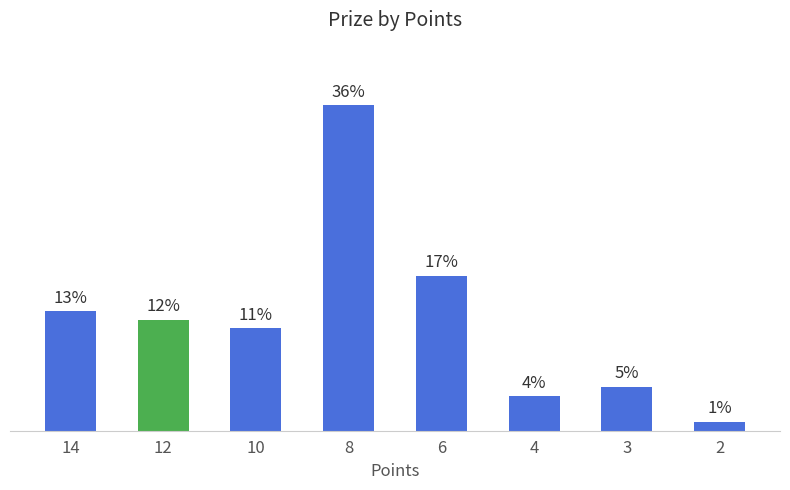

At which label is the value closest to 18?

6